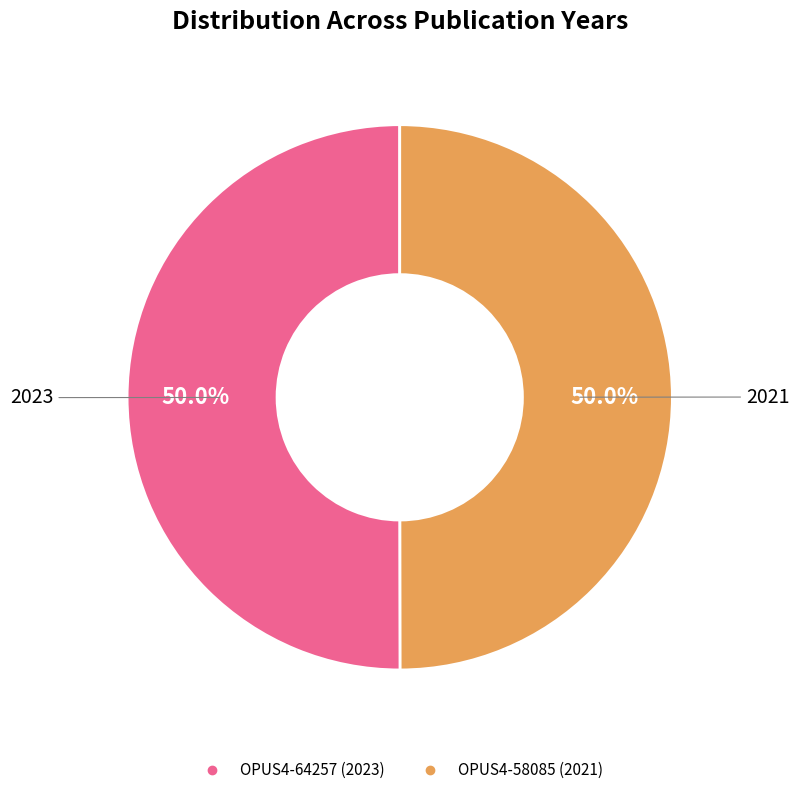

What is the total percentage of OPUS4-58085 and OPUS4-64257?

100.0%